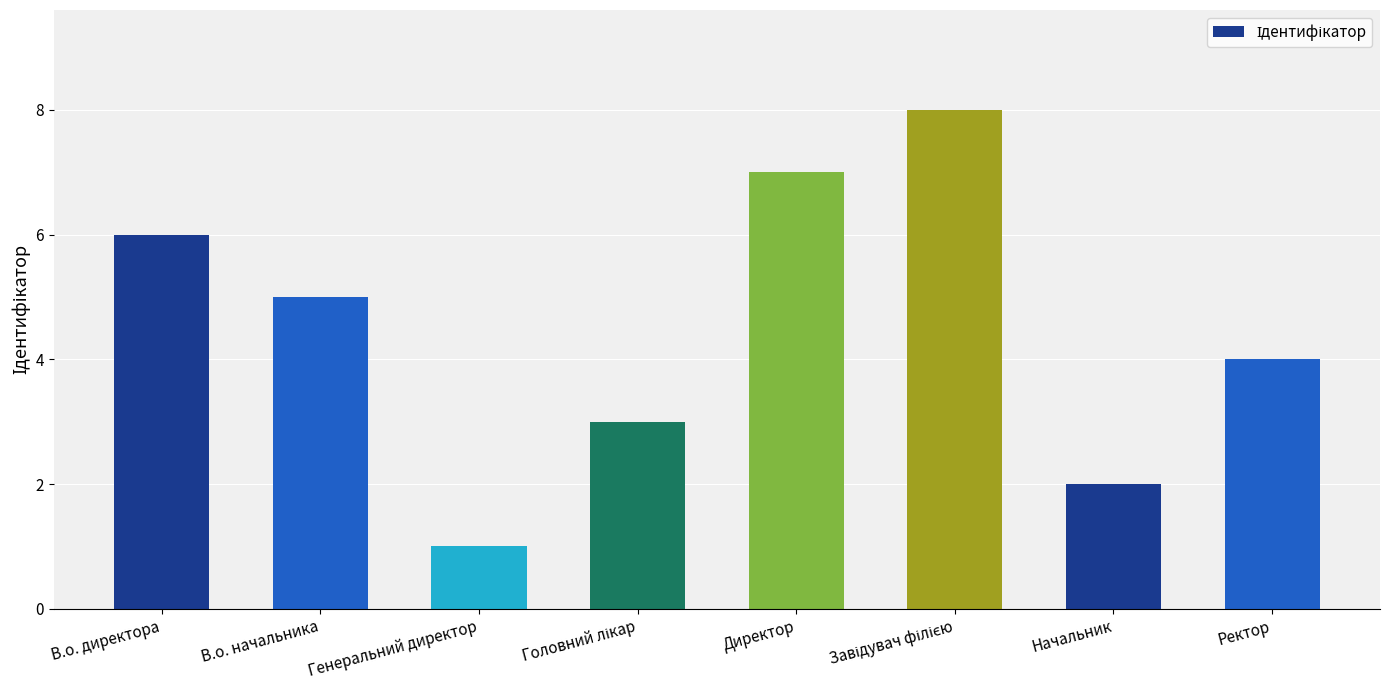

What is the value of the 3rd bar from the left?

1